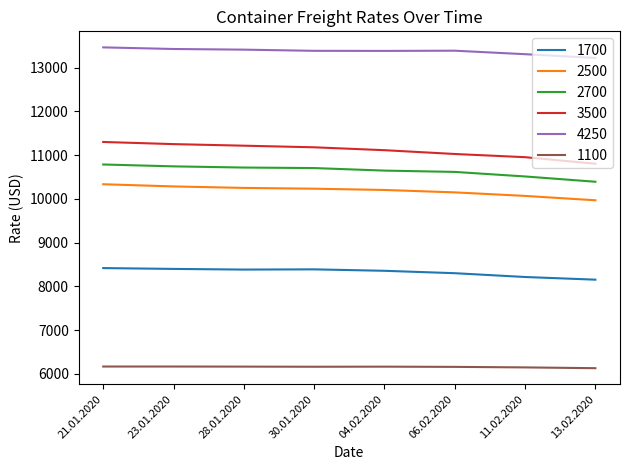

At 28.01.2020, list the series in order from largest to smallest.

4250, 3500, 2700, 2500, 1700, 1100